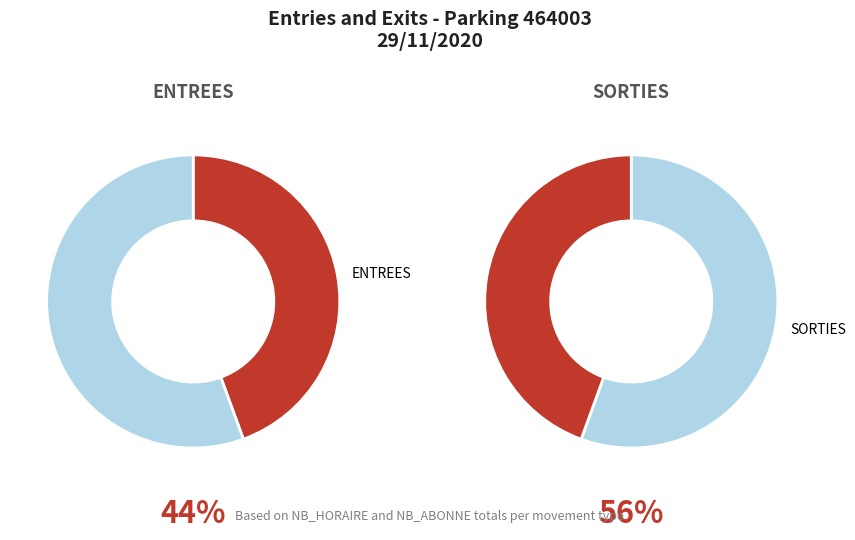

Which slice is the largest?

SORTIES